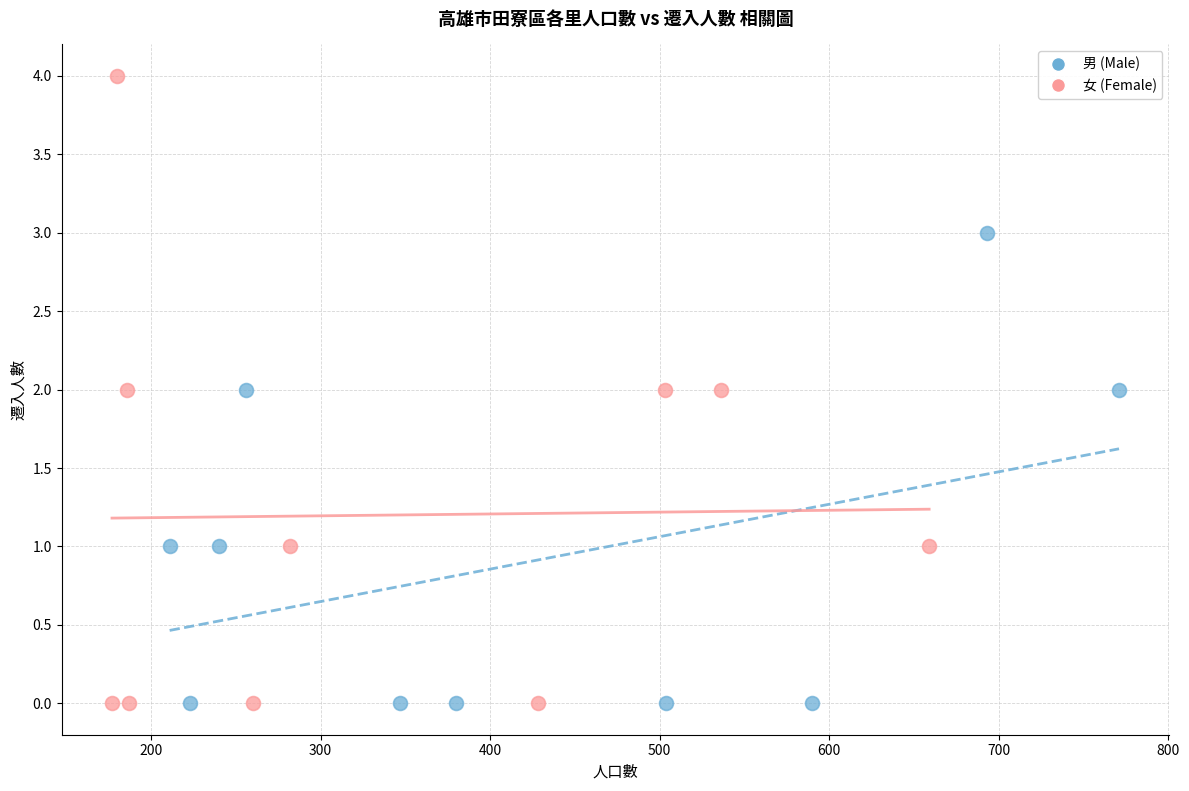

Which series reaches the maximum Y coordinate?

女 (Female)